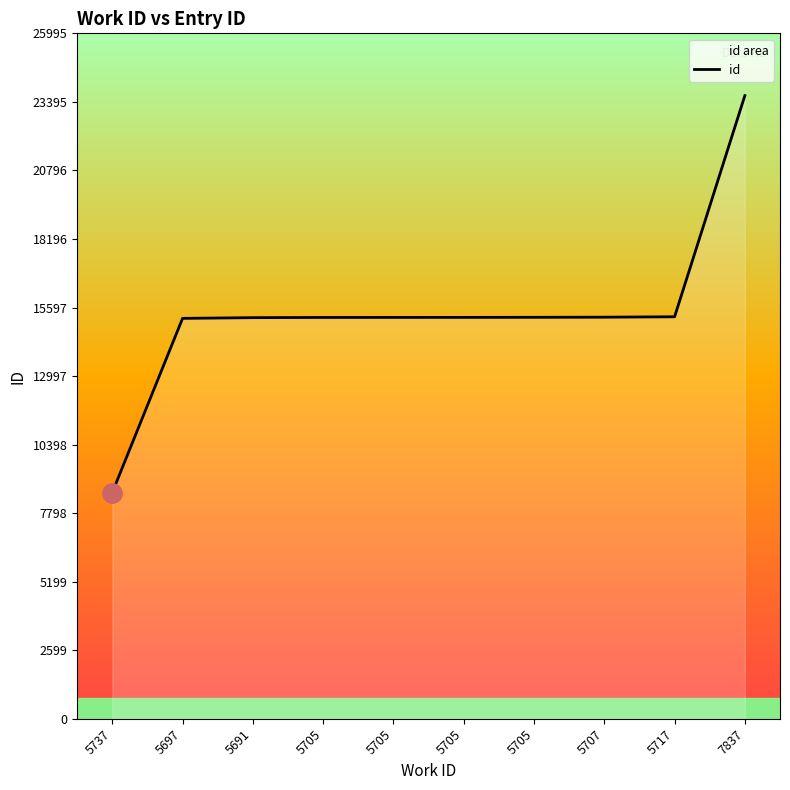

Which category has the lowest value across all series?

5737